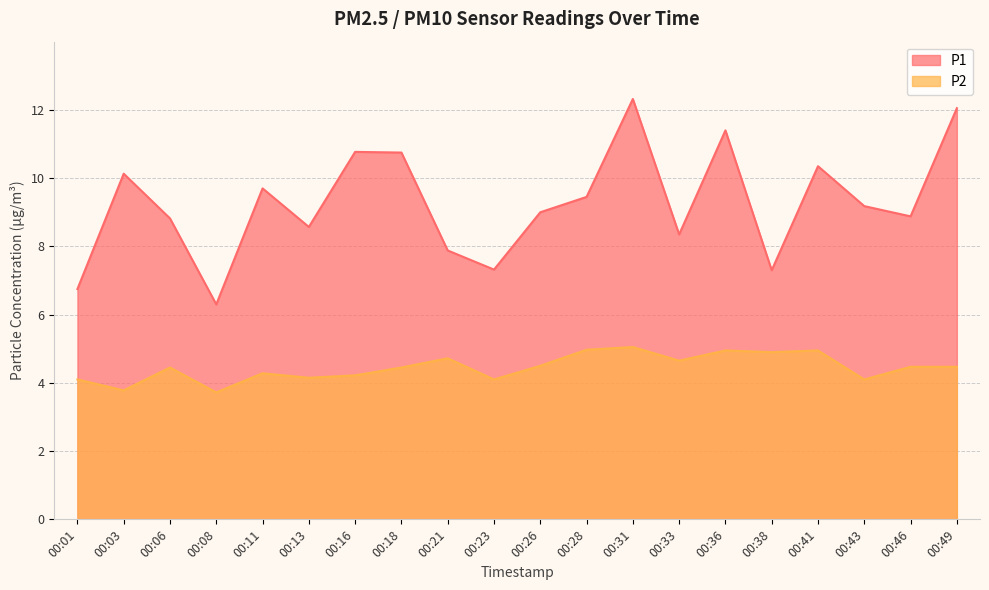

True or false: P2 has more than 0 points higher than both neighbors.

True